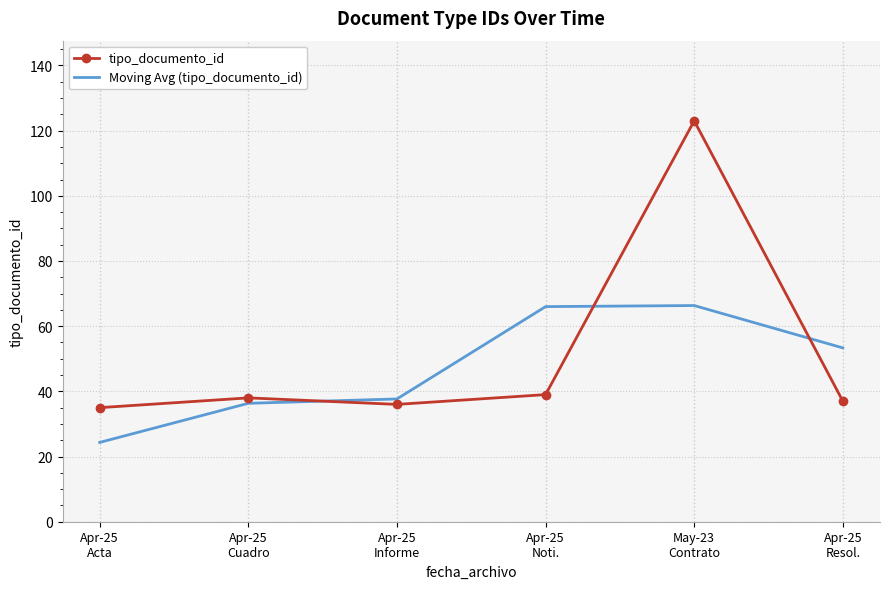

How many intersections are there between tipo_documento_id and Moving Avg (tipo_documento_id)?

3